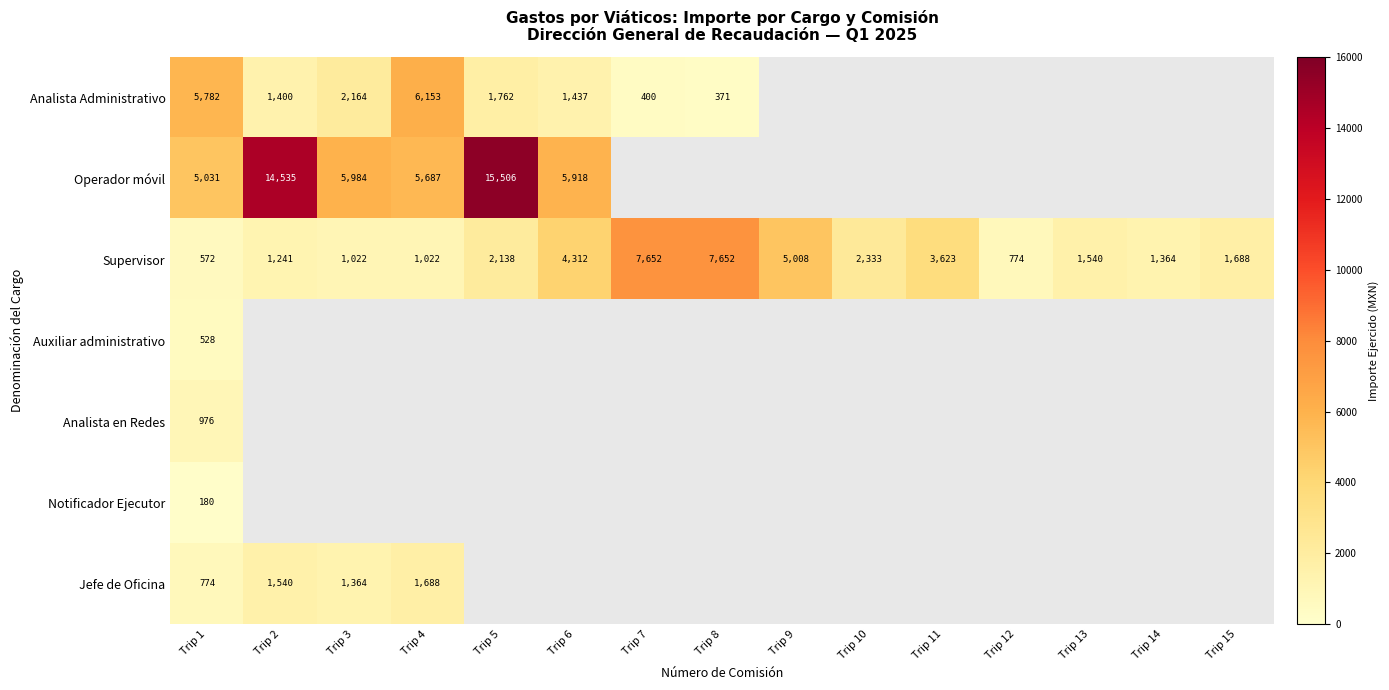

How many data points in Supervisor are less than 1688?

7